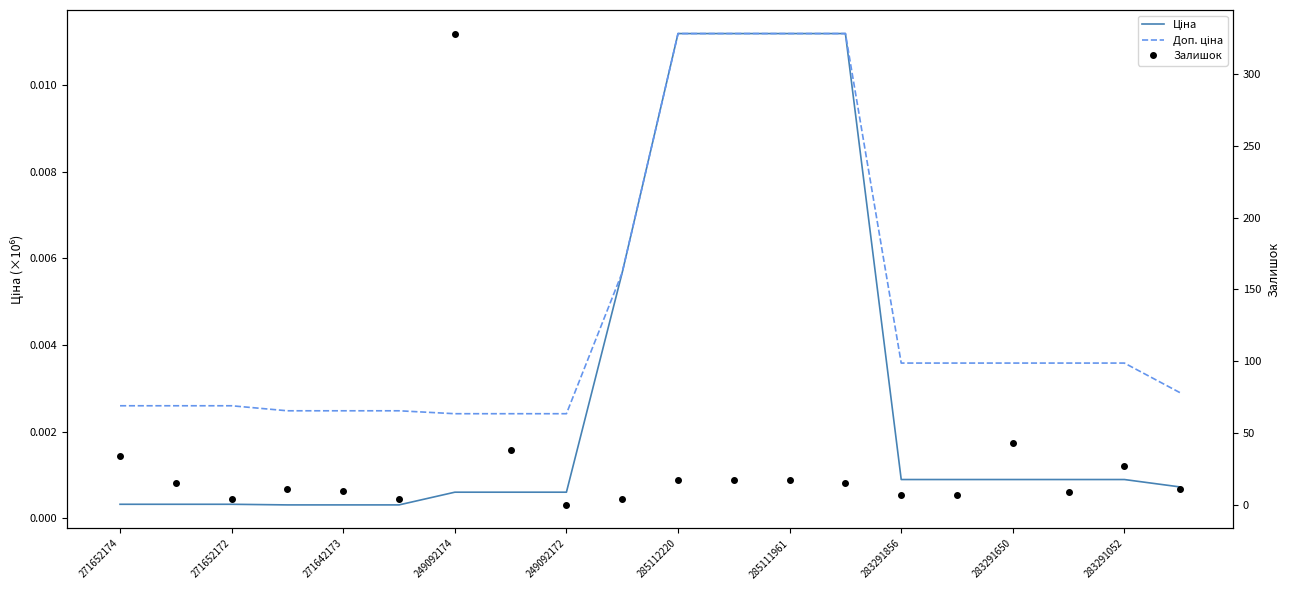

Which series has the widest spread of values?

Залишок